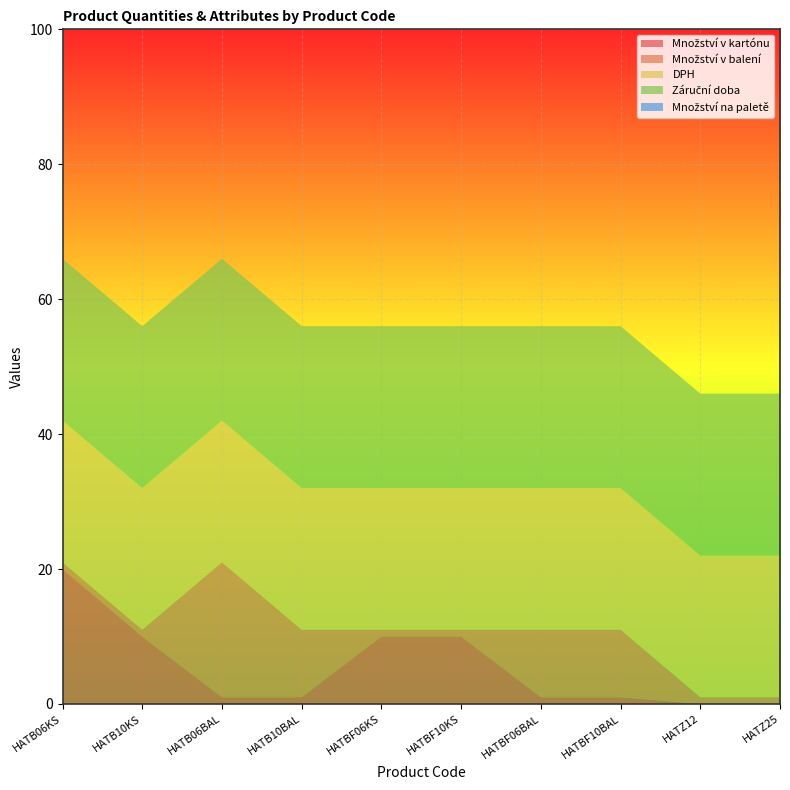

Reading left to right, extract all data points from this chart.

Množství v kartónu: HATB06KS=20	HATB10KS=10	HATB06BAL=1	HATB10BAL=1	HATBF06KS=10	HATBF10KS=10	HATBF06BAL=1	HATBF10BAL=1	HATZ12=0	HATZ25=0
Množství v balení: HATB06KS=1	HATB10KS=1	HATB06BAL=20	HATB10BAL=10	HATBF06KS=1	HATBF10KS=1	HATBF06BAL=10	HATBF10BAL=10	HATZ12=1	HATZ25=1
DPH: HATB06KS=21	HATB10KS=21	HATB06BAL=21	HATB10BAL=21	HATBF06KS=21	HATBF10KS=21	HATBF06BAL=21	HATBF10BAL=21	HATZ12=21	HATZ25=21
Záruční doba: HATB06KS=24	HATB10KS=24	HATB06BAL=24	HATB10BAL=24	HATBF06KS=24	HATBF10KS=24	HATBF06BAL=24	HATBF10BAL=24	HATZ12=24	HATZ25=24
Množství na paletě: HATB06KS=0	HATB10KS=0	HATB06BAL=0	HATB10BAL=0	HATBF06KS=0	HATBF10KS=0	HATBF06BAL=0	HATBF10BAL=0	HATZ12=0	HATZ25=0